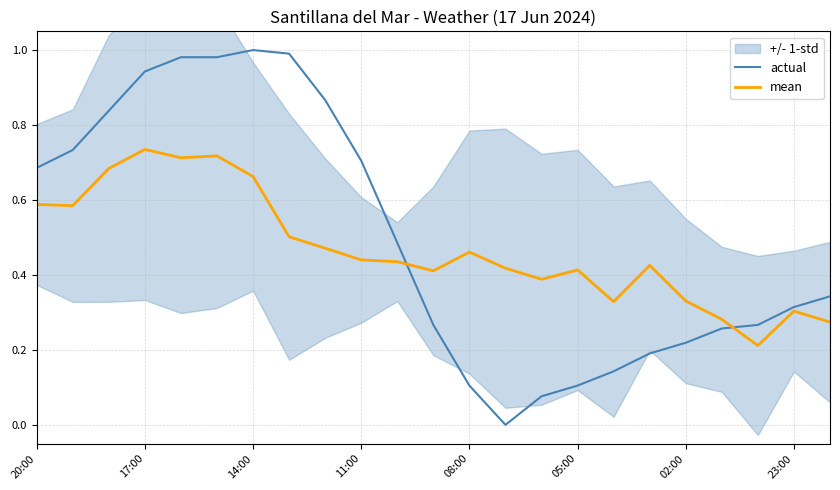

The mean series shows 0.6 at 20:00. True or false?

True